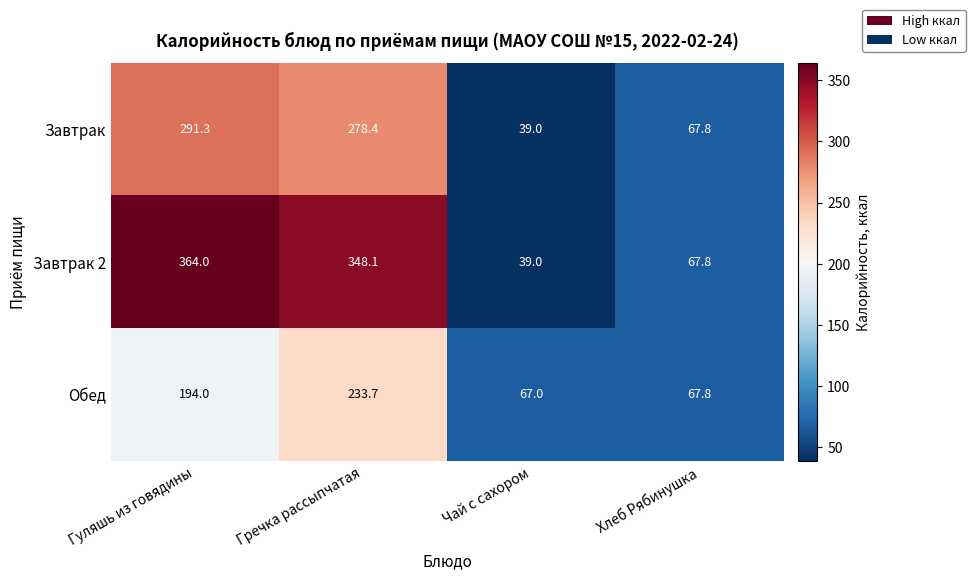

Reading left to right, what are all the values shown in this chart?

Завтрак: Гуляшь из говядины=291.3	Гречка рассыпчатая=278.4	Чай с сахором=39.0	Хлеб Рябинушка=67.8
Завтрак 2: Гуляшь из говядины=364.0	Гречка рассыпчатая=348.1	Чай с сахором=39.0	Хлеб Рябинушка=67.8
Обед: Гуляшь из говядины=194.0	Гречка рассыпчатая=233.7	Чай с сахором=67.0	Хлеб Рябинушка=67.8